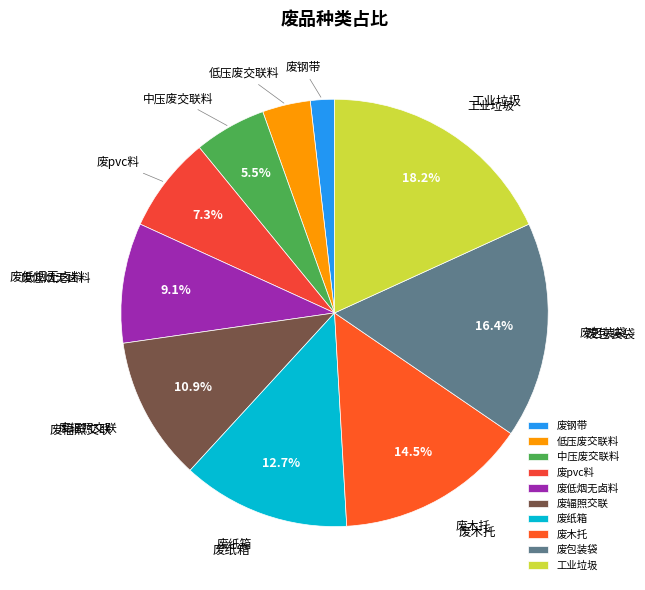

Which category has the biggest portion of the pie?

工业垃圾